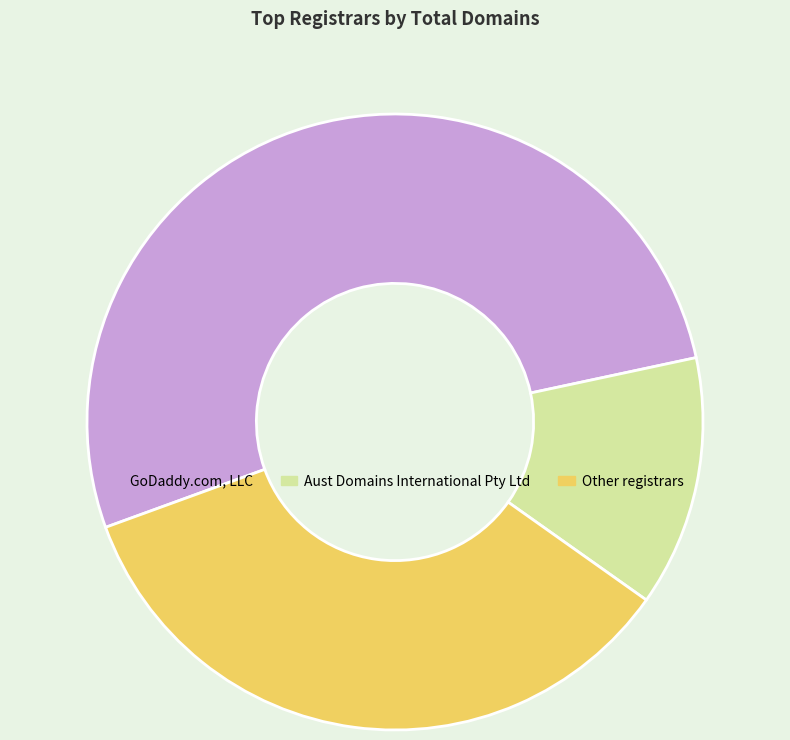

Do Other registrars and GoDaddy.com, LLC together represent more than half of the pie?

Yes